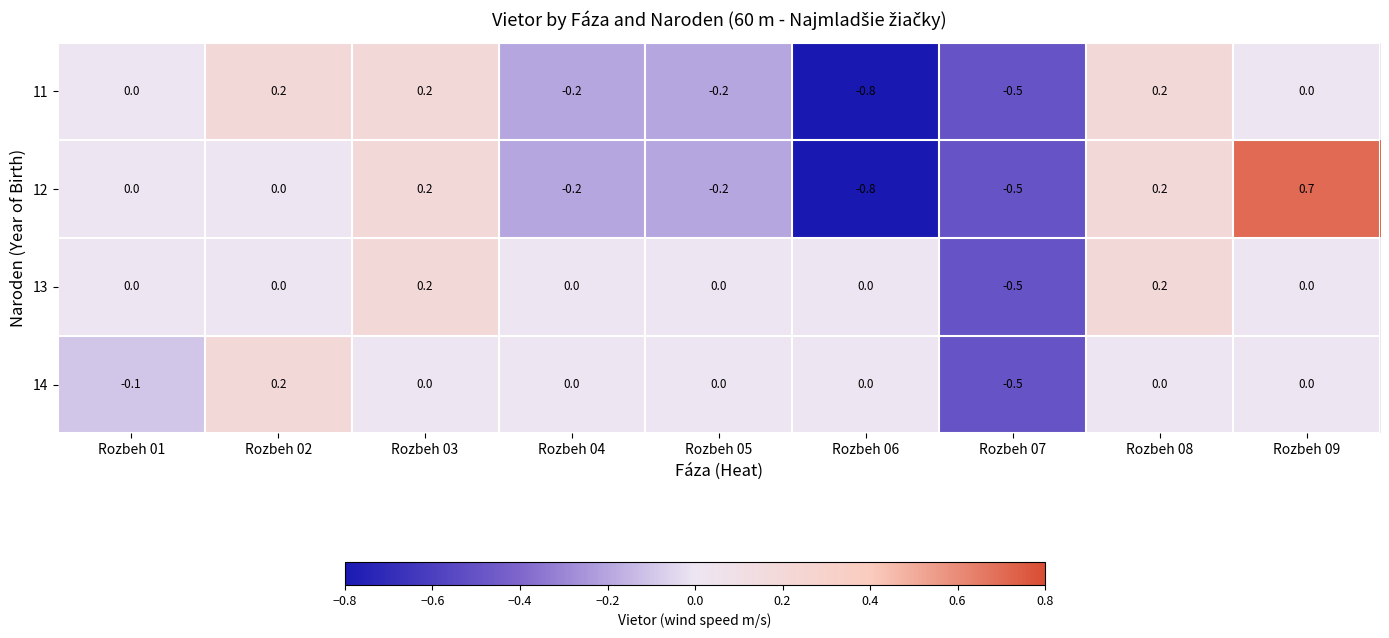

Is it true that 13 equals 0.0 at Rozbeh 01?

True